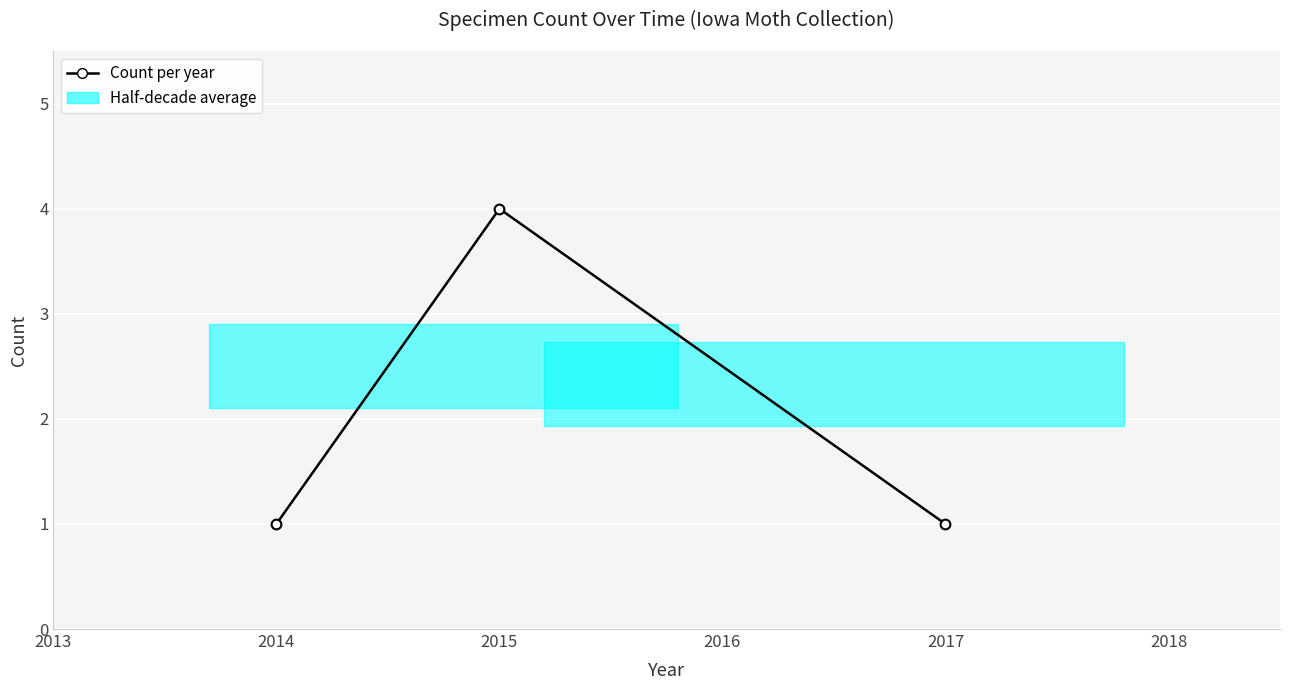

What is the maximum value shown in the chart?

4